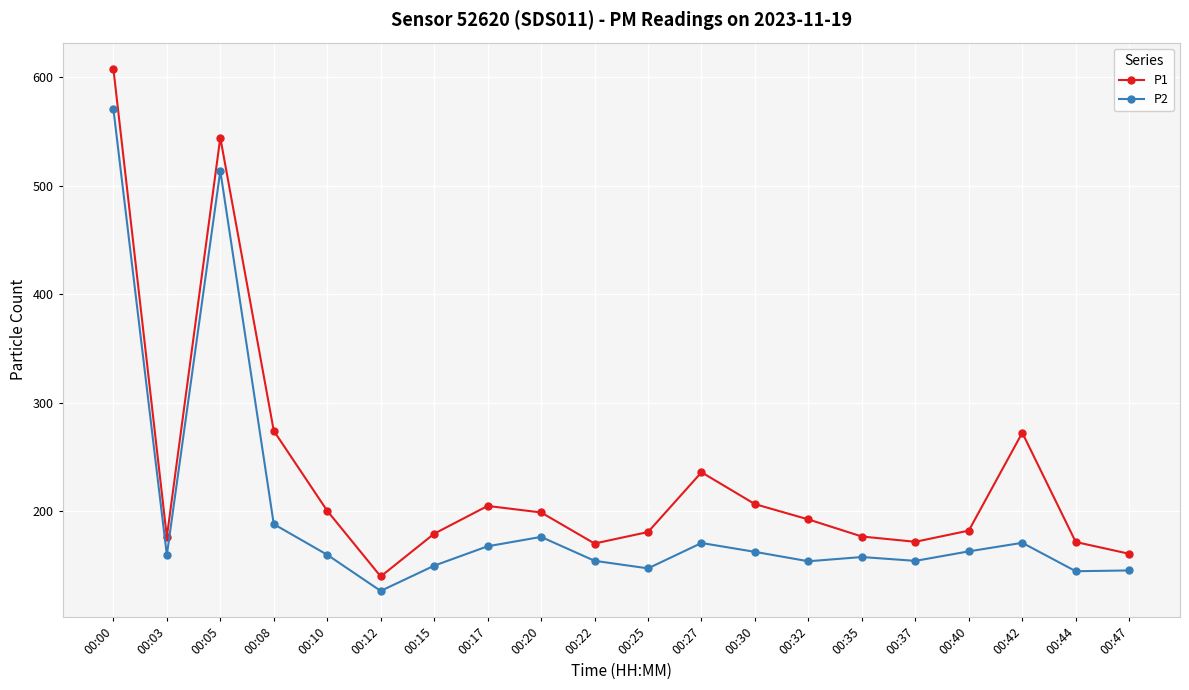

Rank the series by their average value, from highest to lowest.

P1, P2